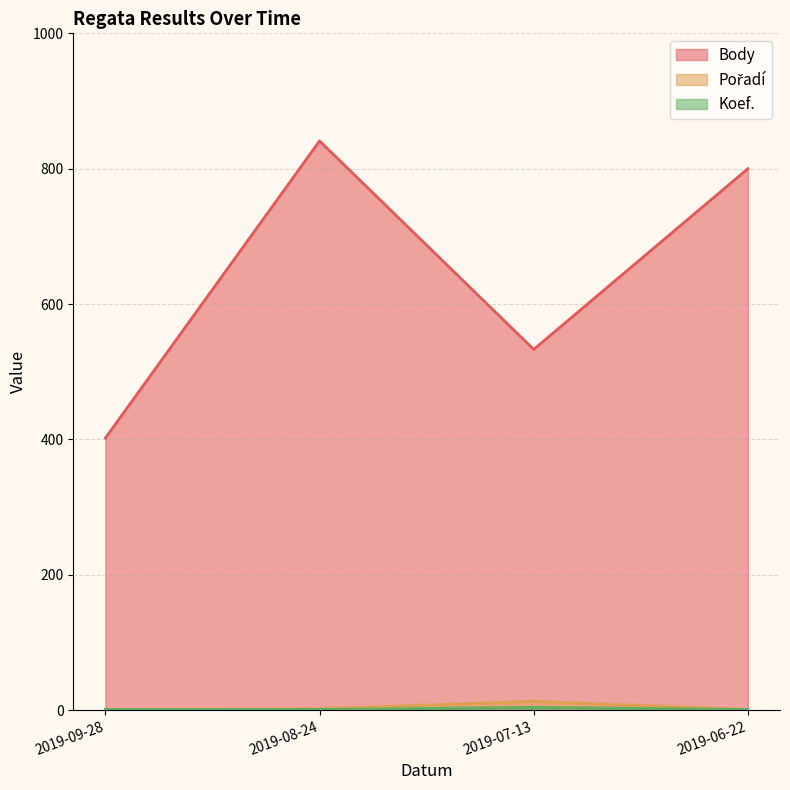

What is the difference between the Koef. values at 2019-08-24 and 2019-07-13?

3